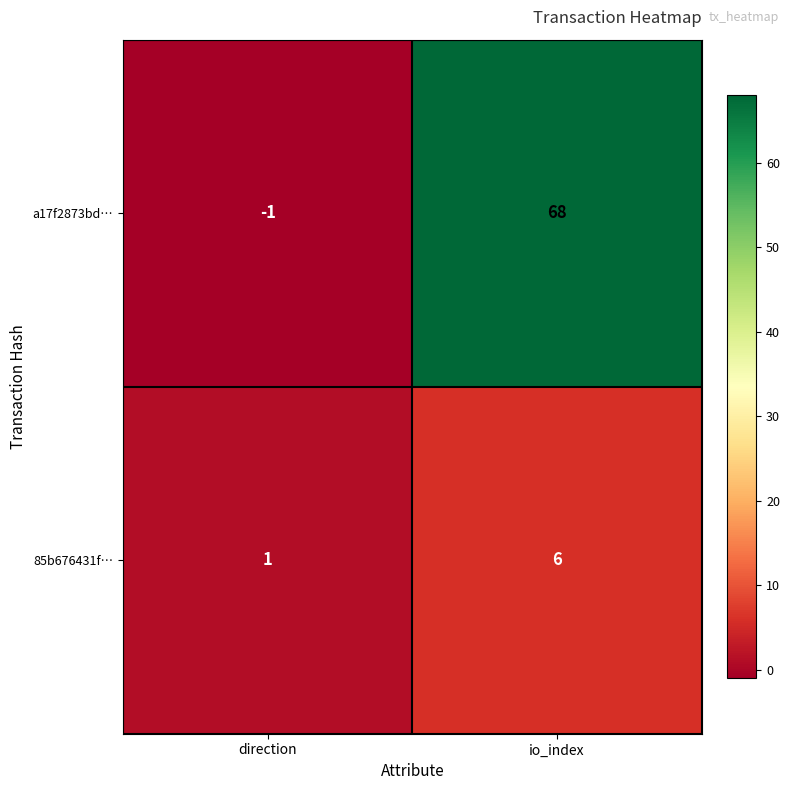

At which category does the chart reach its peak across all series?

io_index